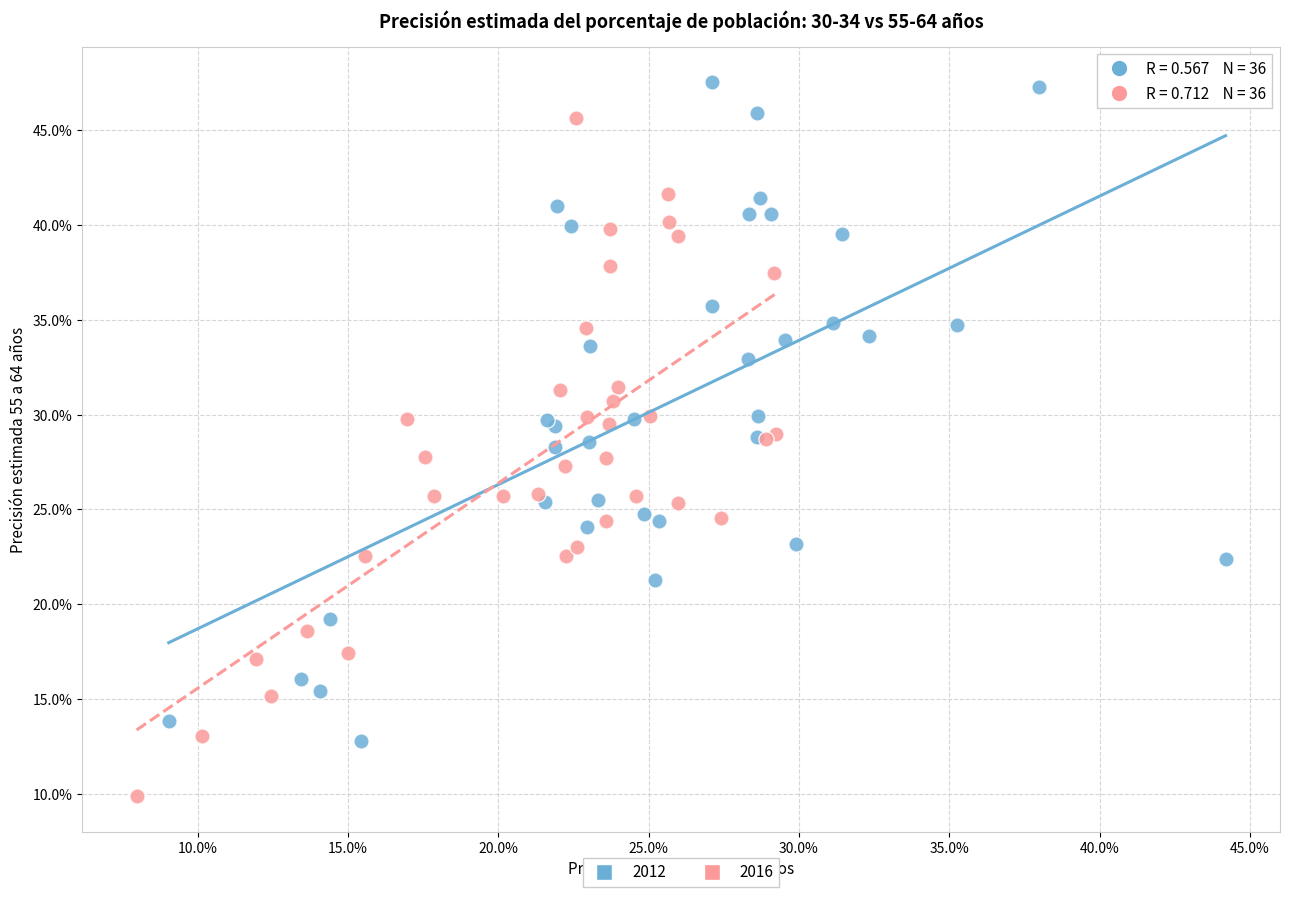

Which series contains the highest Y value?

2012